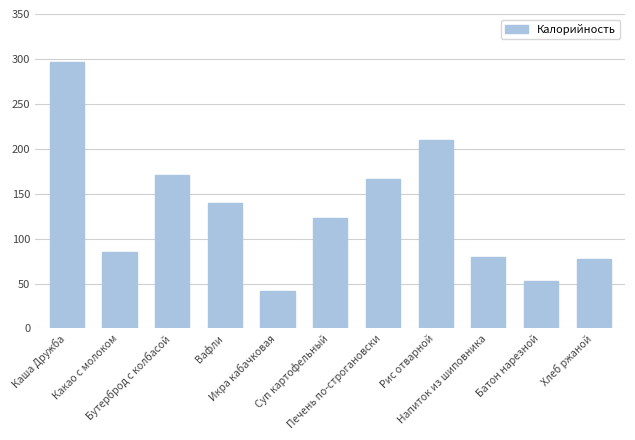

What is the difference between the maximum and second lowest values?

244.1